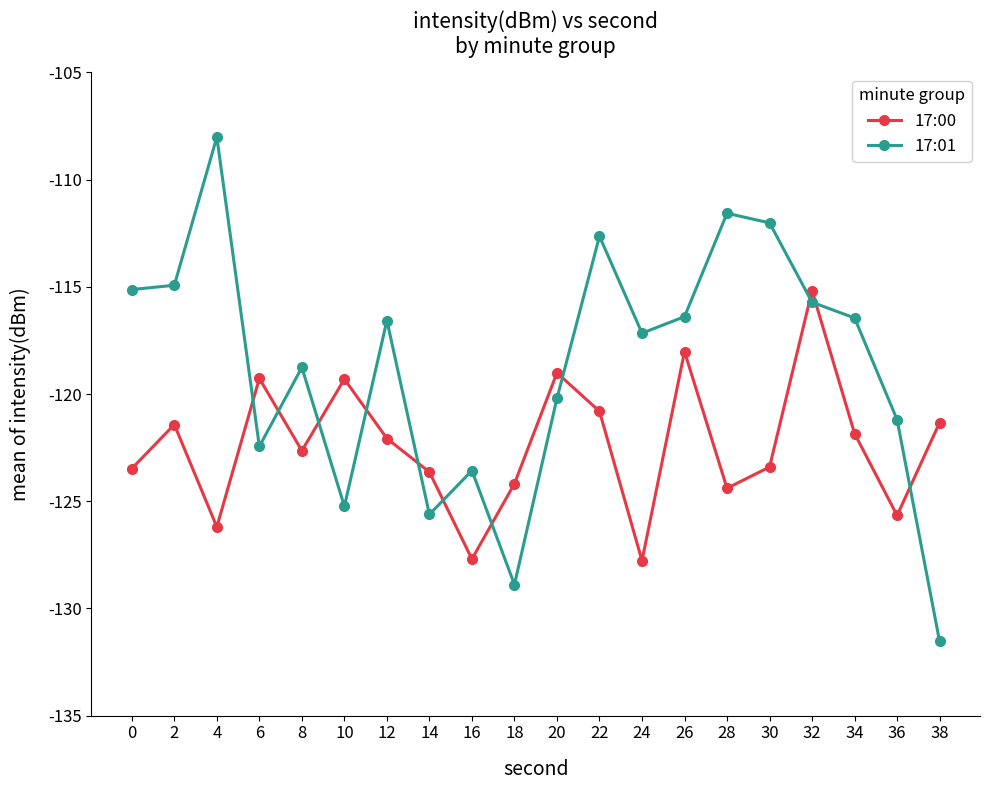

Count the number of data series in this chart.

2